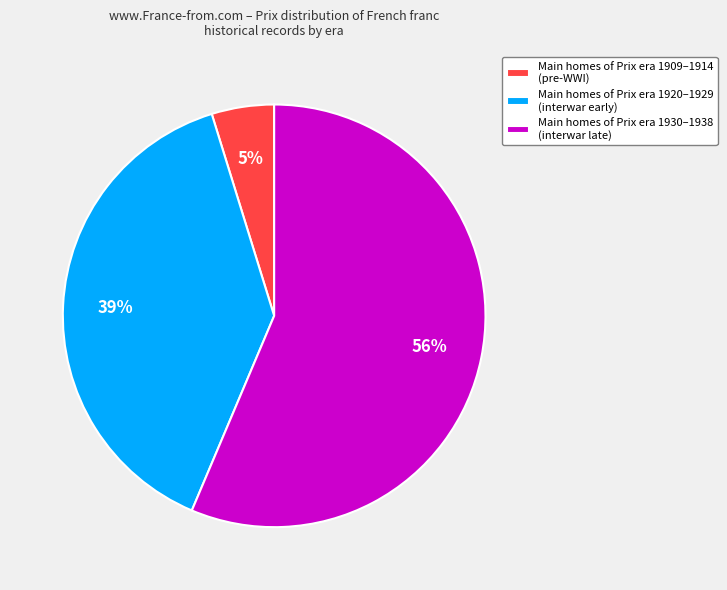

Does Main homes of Prix era 1909–1914 (pre-WWI) account for over 50% of the chart?

No